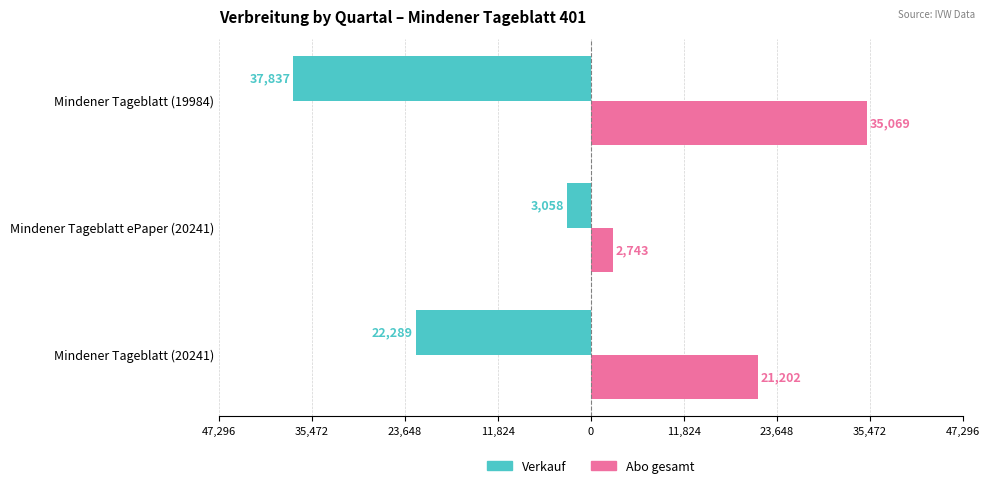

What are all the series names shown in the legend?

Verkauf, Abo gesamt